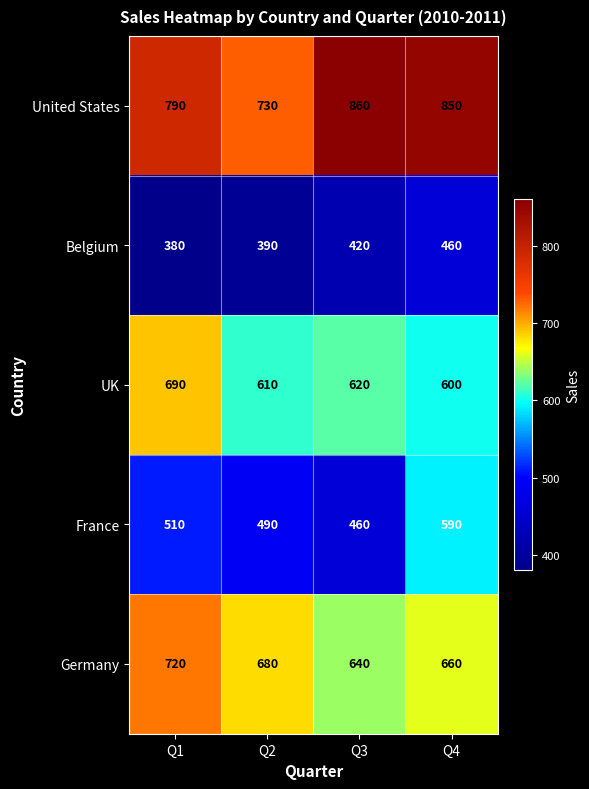

Reading left to right, what are all the values shown in this chart?

United States: 790	730	860	850
Belgium: 380	390	420	460
UK: 690	610	620	600
France: 510	490	460	590
Germany: 720	680	640	660